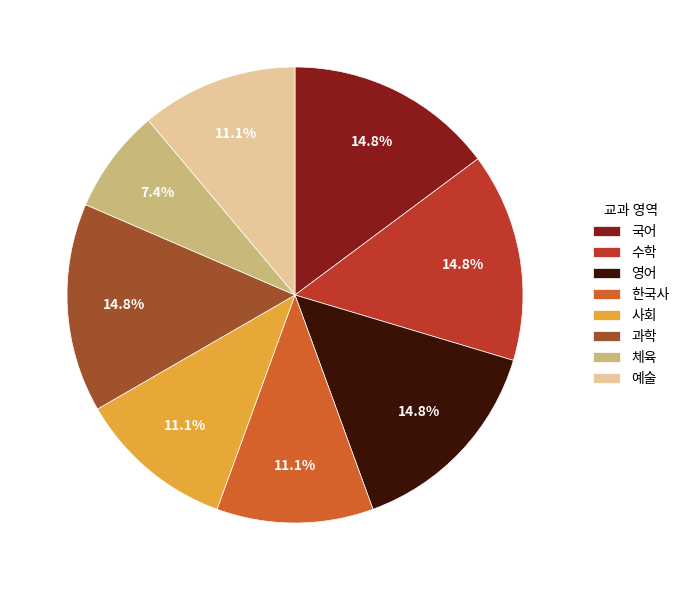

How many segments does this pie chart have?

8